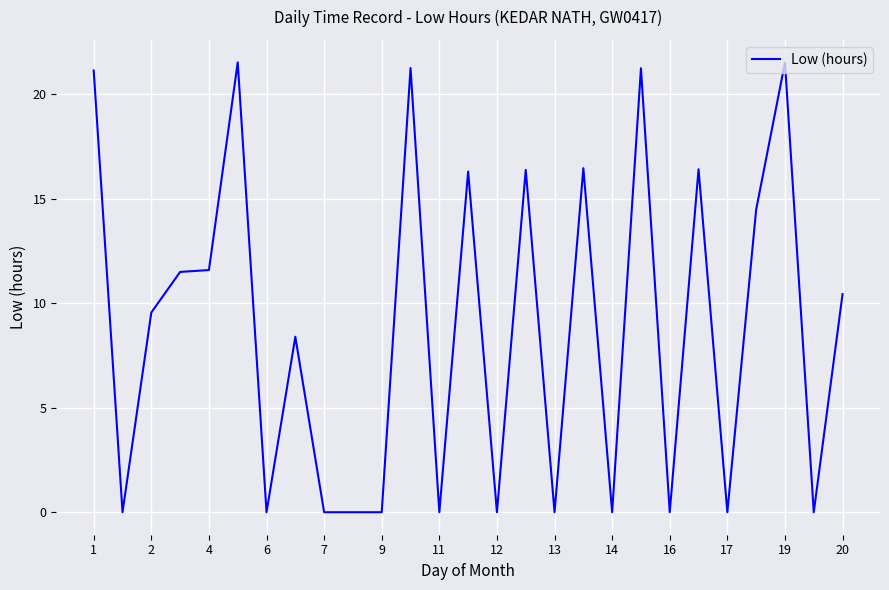

What is the maximum value shown in the chart?

21.5